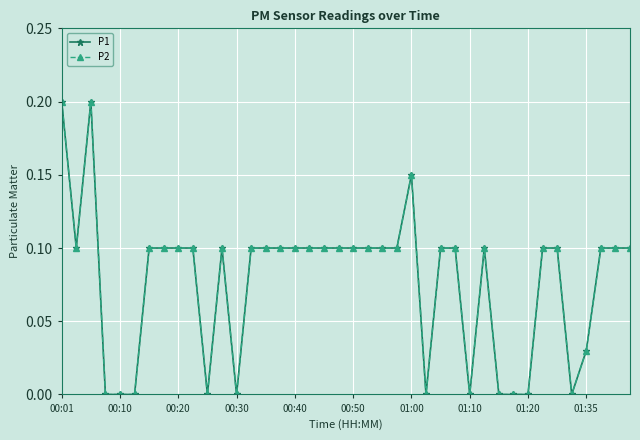

Does the chart have visible grid lines?

Yes